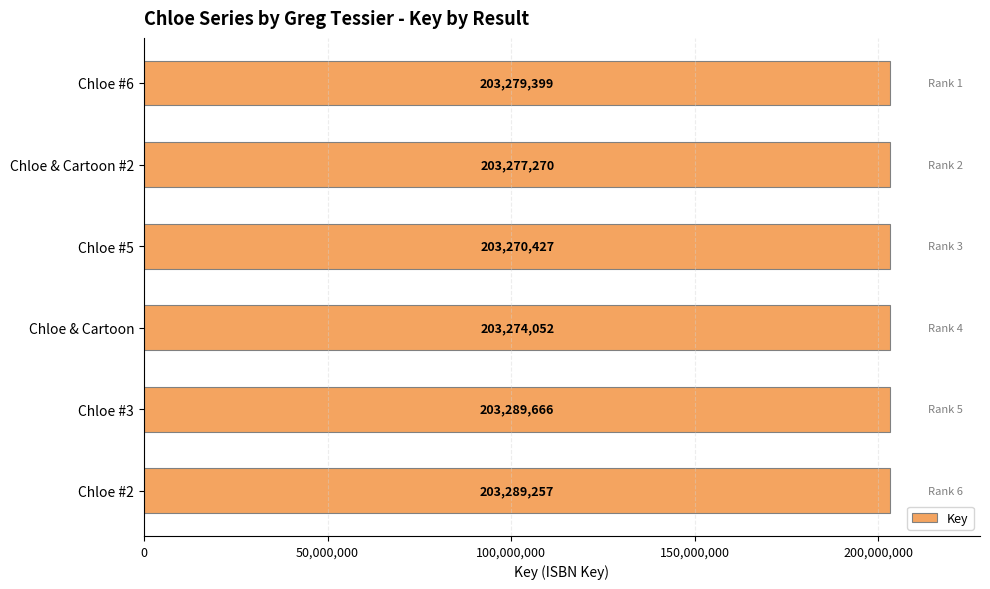

Does the chart contain stacked bars?

No